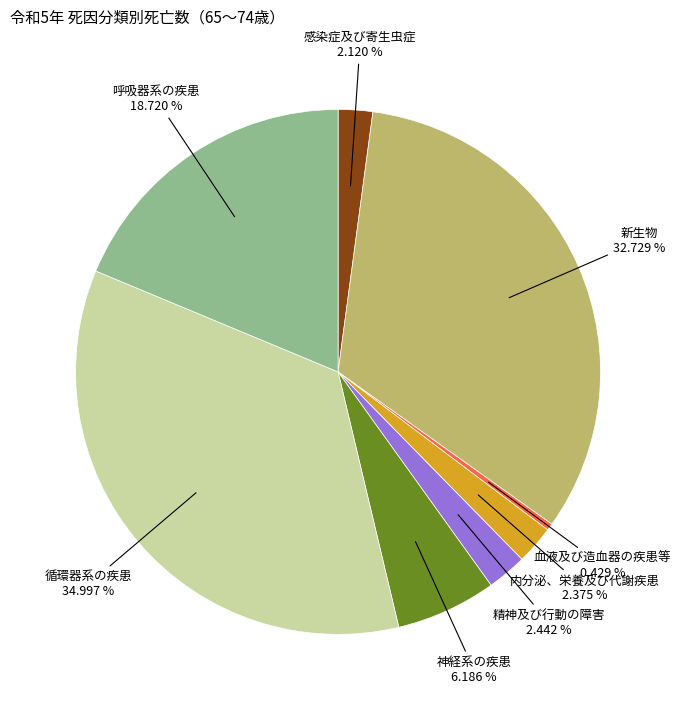

Is there a majority slice in this chart?

No